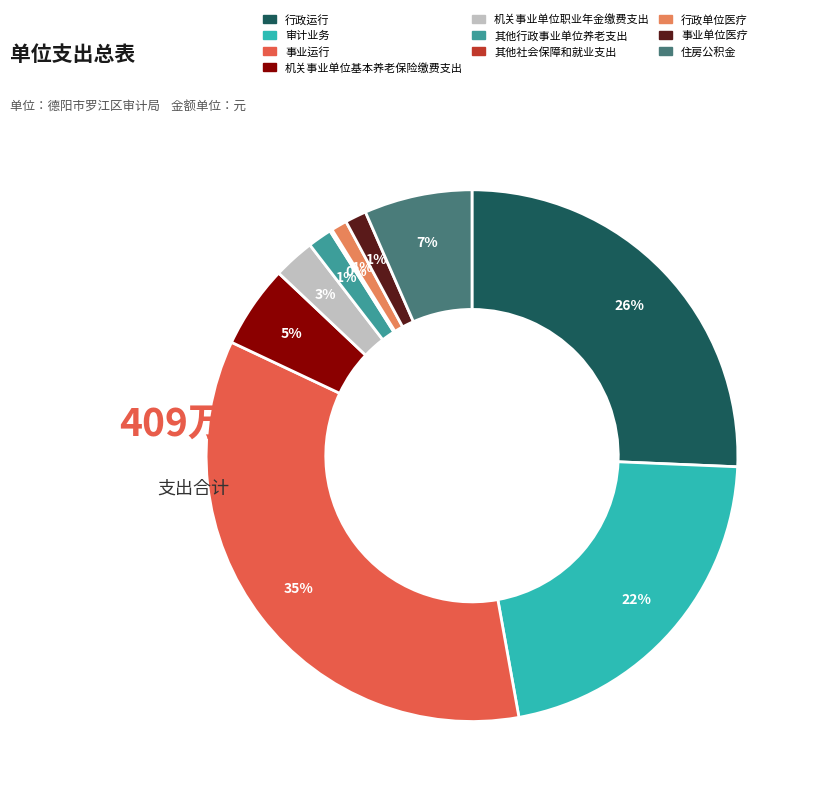

What percentage is the 审计业务 slice, to the nearest percent?

22%